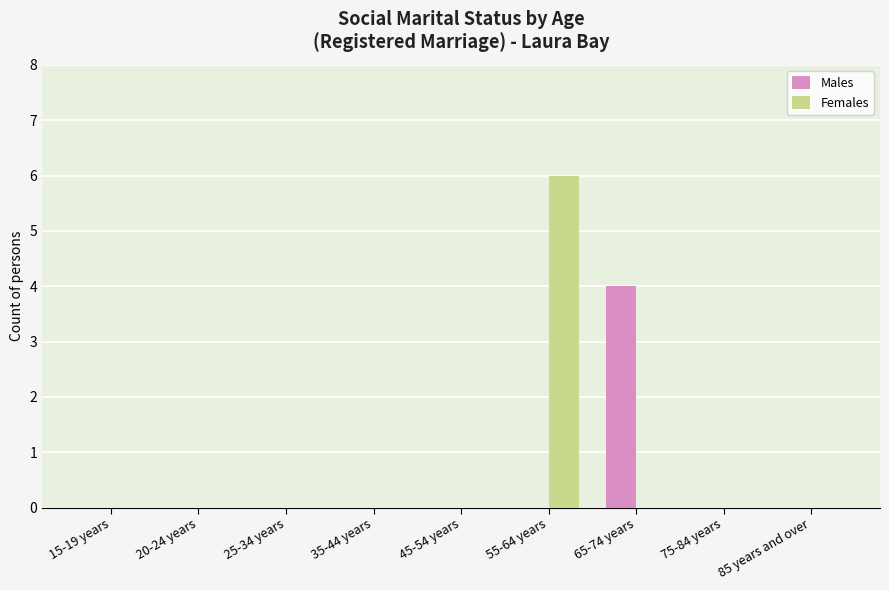

Is it true that Males equals 0 at 35-44 years?

True